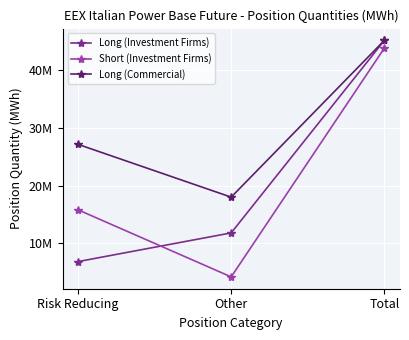

What is the spread (max minus min) of values at Other?

13833247.8